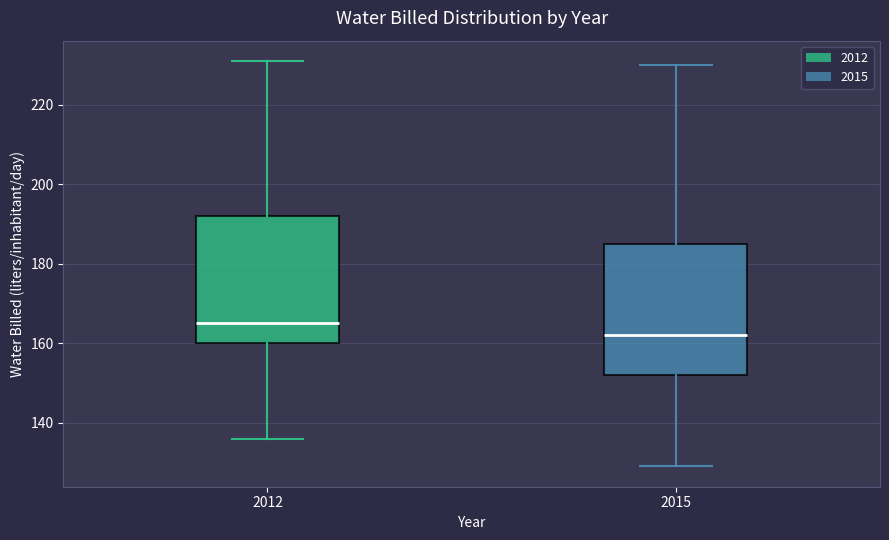

Reading left to right, transcribe this box plot: for each box, give where its median line is, the range the box spans, and where its two whiskers end, as read against the y-axis. The values are not printed on the chart, so give them approximately, as read against the axis.

2012: median 166, box 160 to 192, whiskers 136 to 232
2015: median 162, box 152 to 186, whiskers 130 to 230